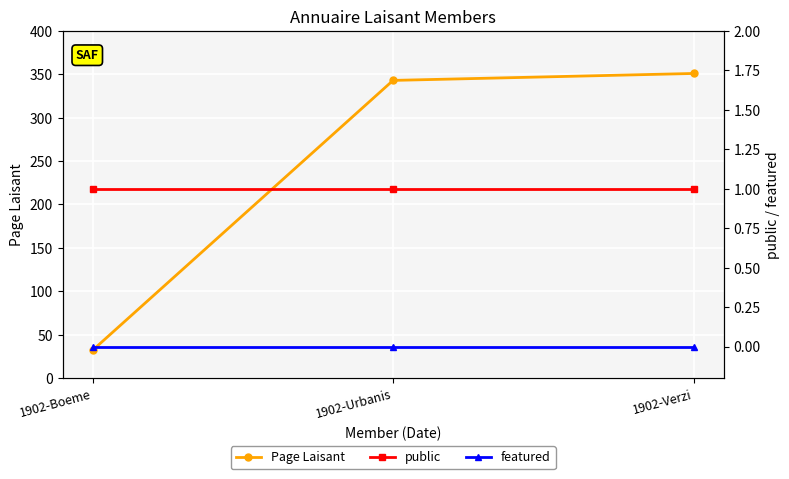

List the labels in order of featured value, largest first.

1902-Boeme, 1902-Urbanis, 1902-Verzi